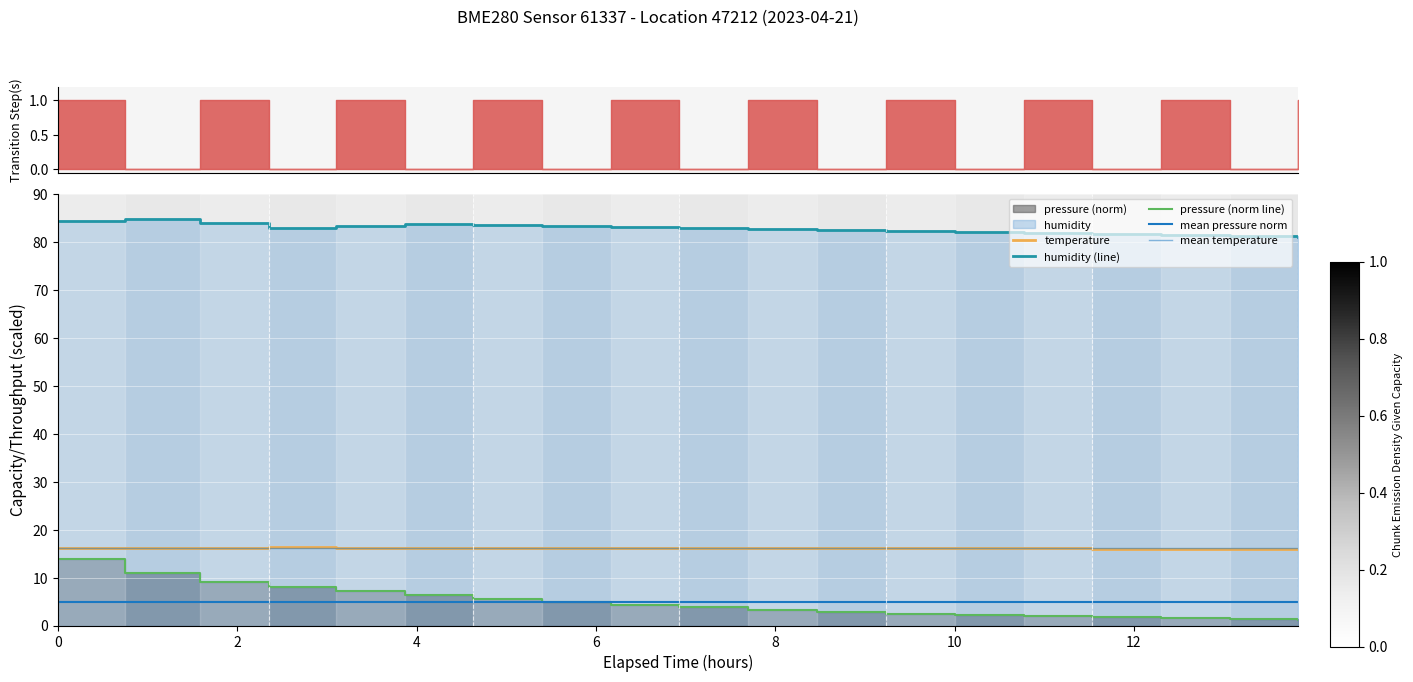

How many data points in pressure are above 3?

11